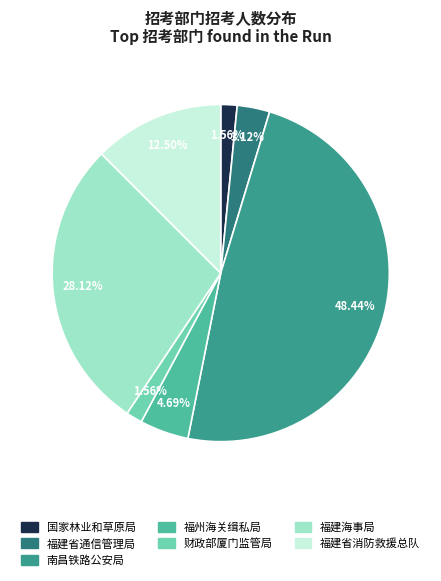

What percentage do 福建省通信管理局 and 福建省消防救援总队 together represent?

15.6%